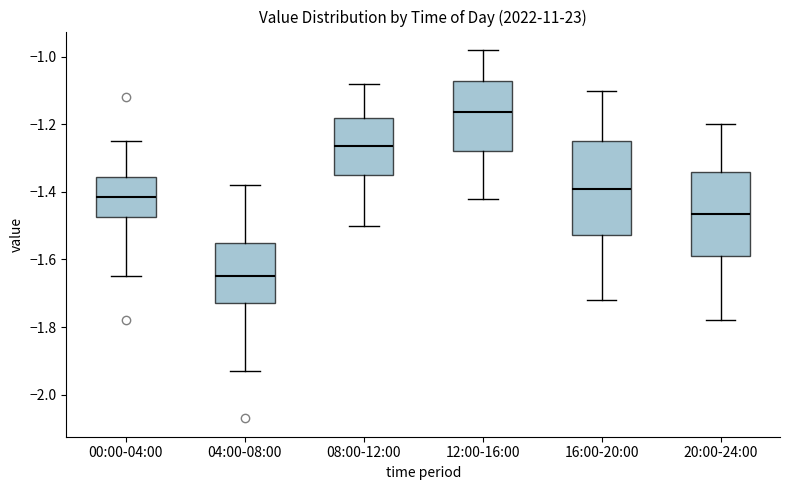

Which box's median line is the lowest?

04:00-08:00